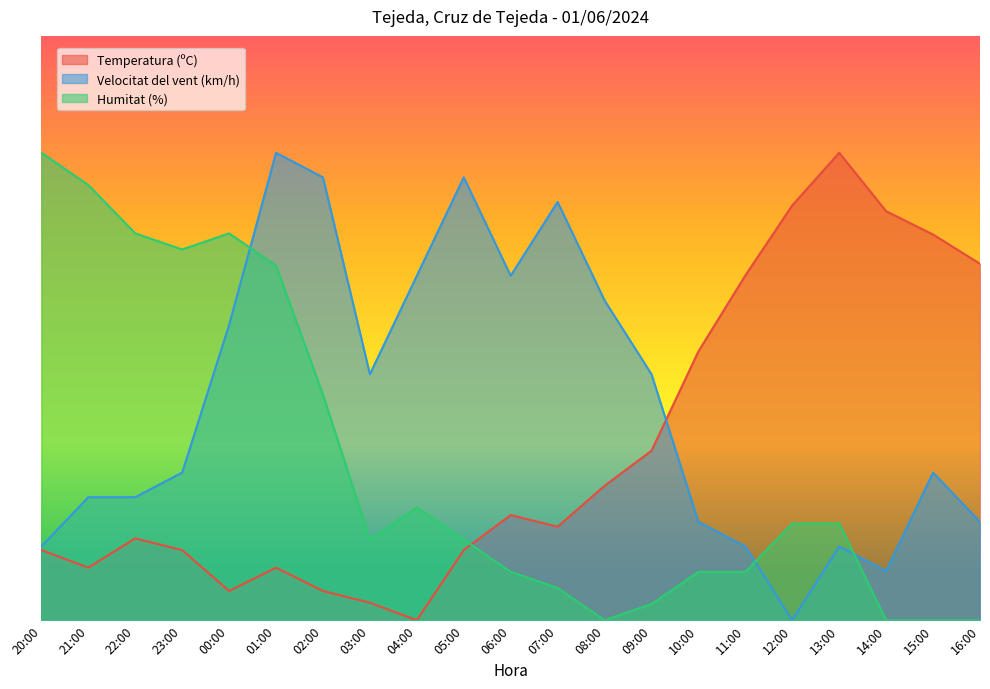

Reading right to left, what are all the values shown in this chart?

Temperatura (ºC): 16:00=61.0	15:00=66.0	14:00=70.0	13:00=80.0	12:00=71.0	11:00=59.0	10:00=46.0	09:00=29.0	08:00=23.0	07:00=16.0	06:00=18.0	05:00=12.0	04:00=0.0	03:00=3.0	02:00=5.0	01:00=9.0	00:00=5.0	23:00=12.0	22:00=14.0	21:00=9.0	20:00=12.0
Velocitat del vent (km/h): 16:00=16.8	15:00=25.3	14:00=8.4	13:00=12.6	12:00=0.0	11:00=12.6	10:00=16.8	09:00=42.1	08:00=54.7	07:00=71.6	06:00=58.9	05:00=75.8	04:00=58.9	03:00=42.1	02:00=75.8	01:00=80.0	00:00=50.5	23:00=25.3	22:00=21.1	21:00=21.1	20:00=12.6
Humitat (%): 16:00=0.0	15:00=0.0	14:00=0.0	13:00=16.6	12:00=16.6	11:00=8.3	10:00=8.3	09:00=2.8	08:00=0.0	07:00=5.5	06:00=8.3	05:00=13.8	04:00=19.3	03:00=13.8	02:00=38.6	01:00=60.7	00:00=66.2	23:00=63.4	22:00=66.2	21:00=74.5	20:00=80.0